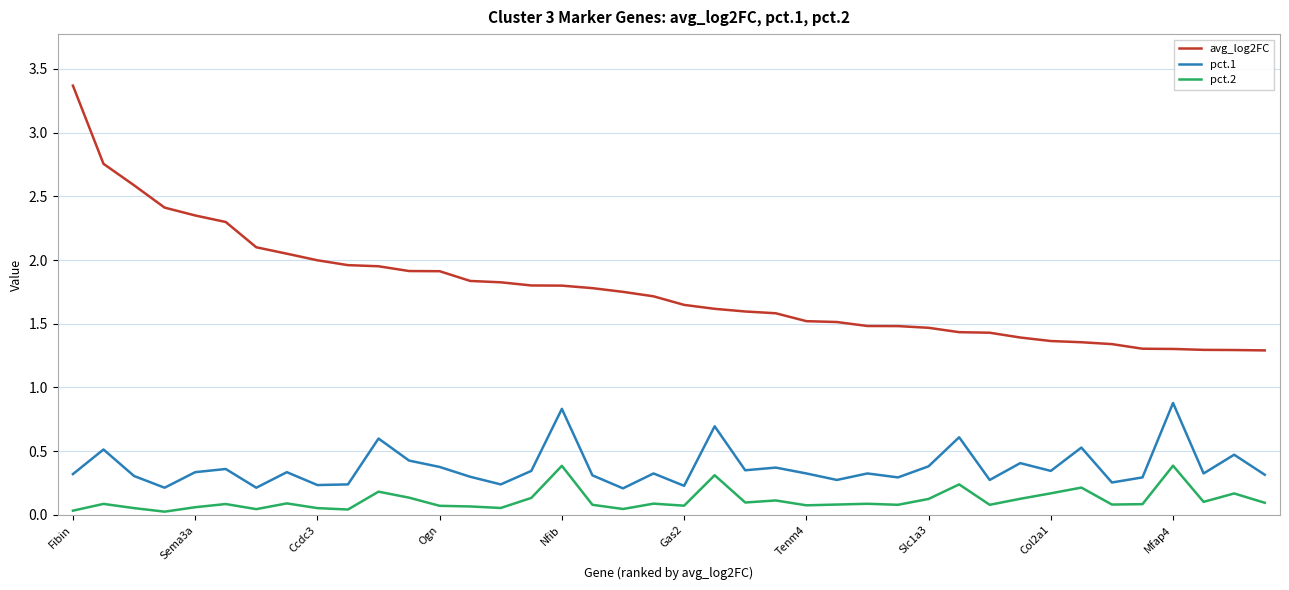

True or false: pct.2 and pct.1 intersect in this chart.

False